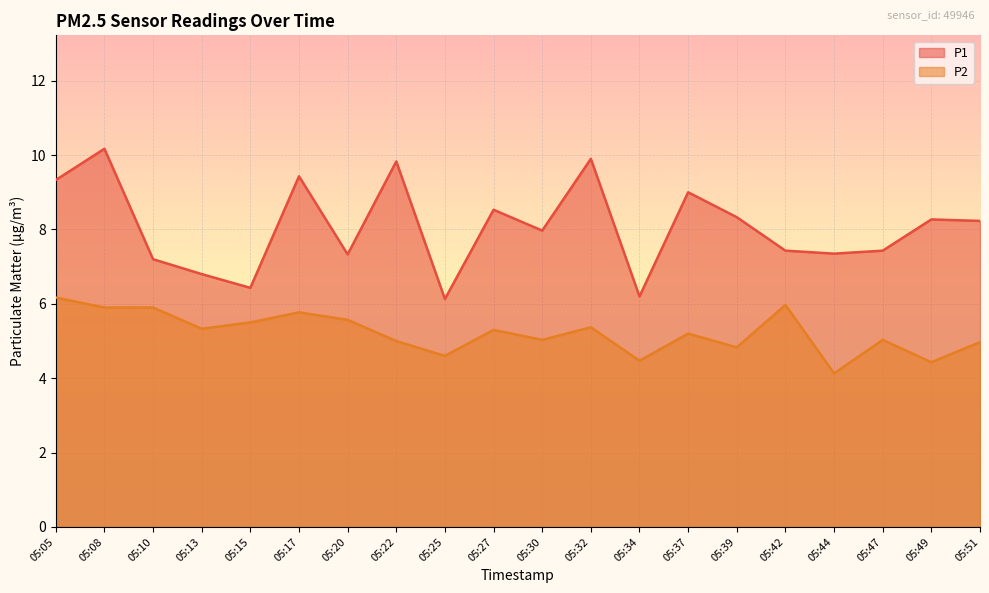

List the labels in order of P1 value, smallest first.

05:25, 05:34, 05:15, 05:13, 05:10, 05:20, 05:44, 05:42, 05:47, 05:30, 05:51, 05:49, 05:39, 05:27, 05:37, 05:05, 05:17, 05:22, 05:32, 05:08